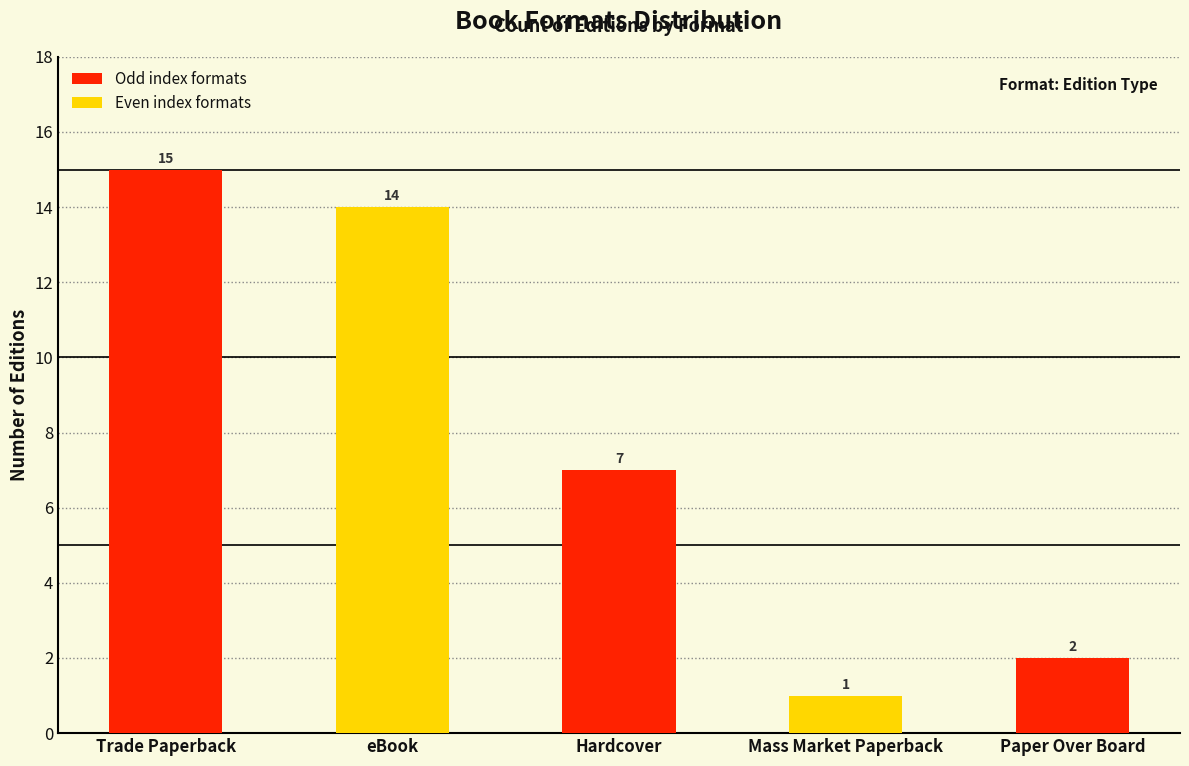

At which label does the data first exceed 7?

Trade Paperback